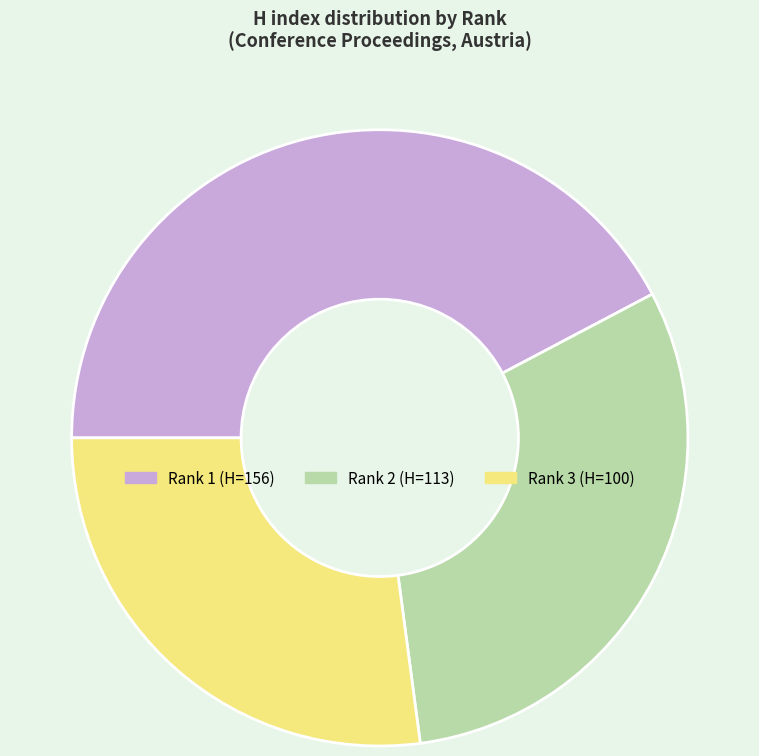

Does any single category account for the majority?

No